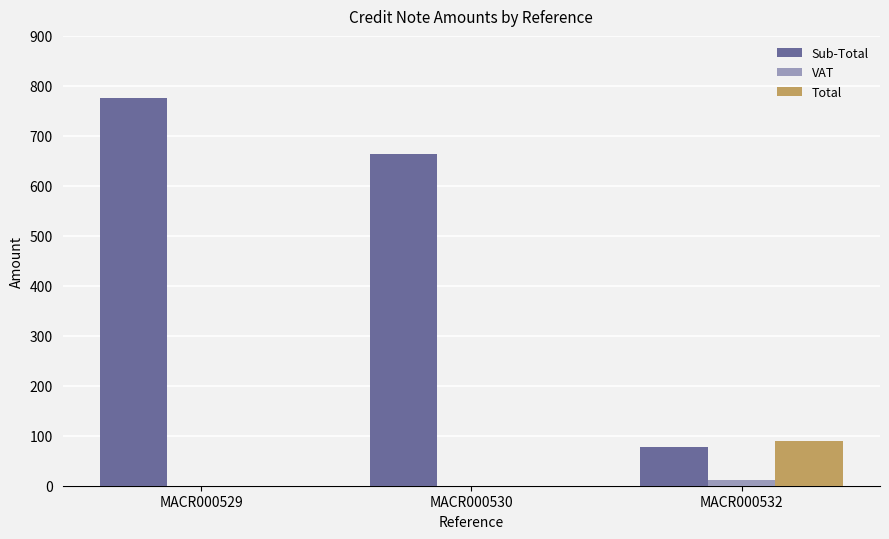

Which series changed the most between MACR000530 and MACR000532?

Sub-Total